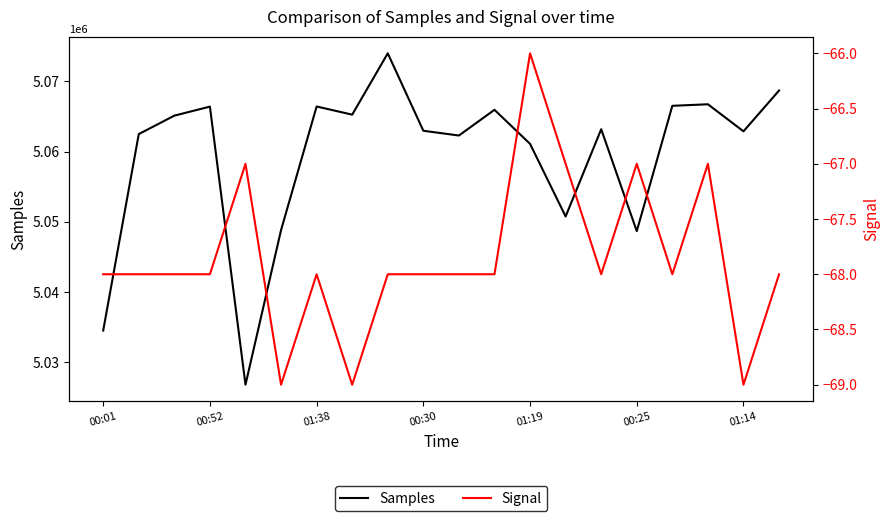

Which series has the largest range (max minus min)?

Samples